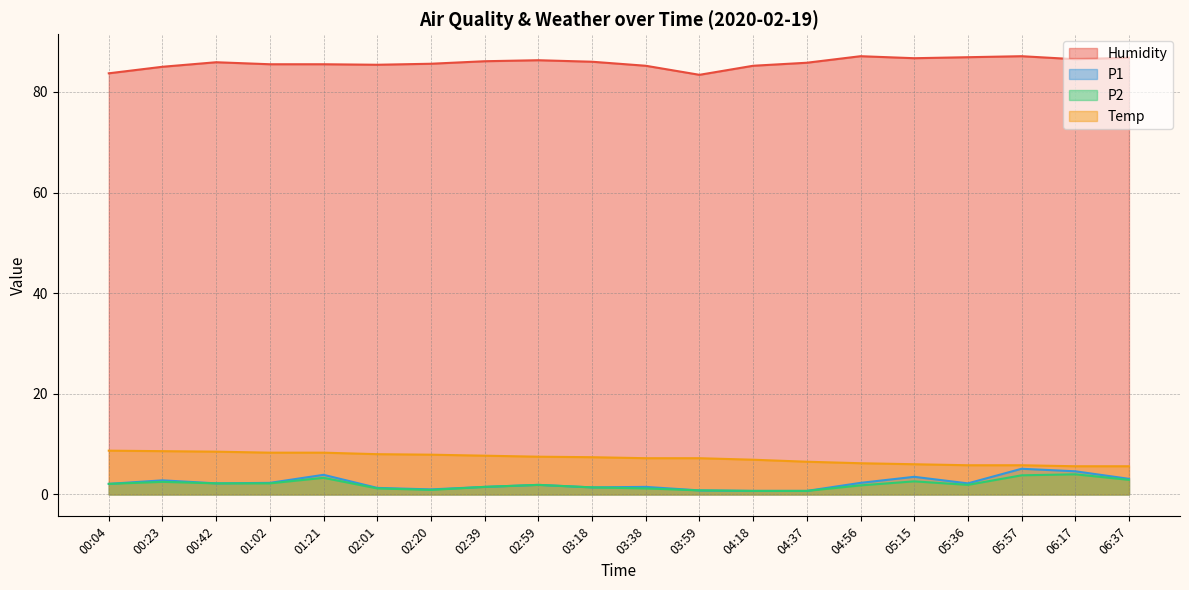

How many distinct data groups are displayed?

4